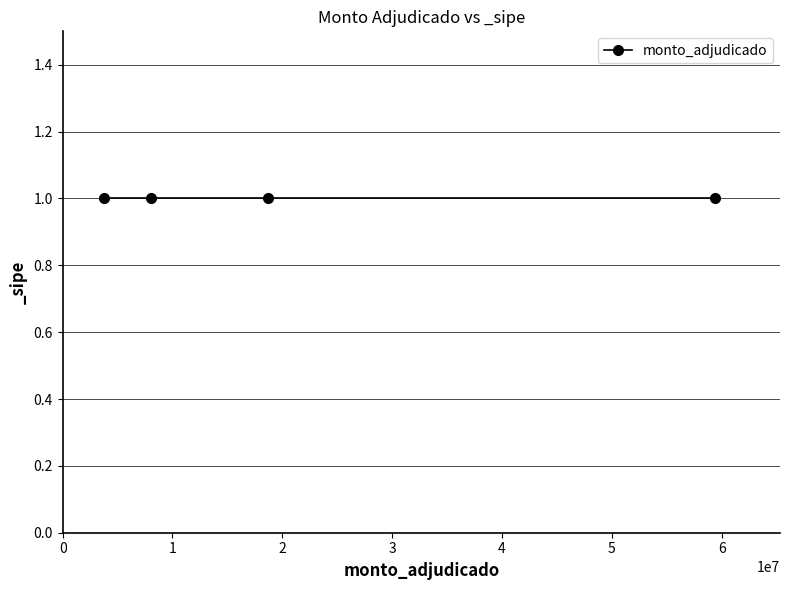

Between 8000000 and 59372000, which is larger?

59372000